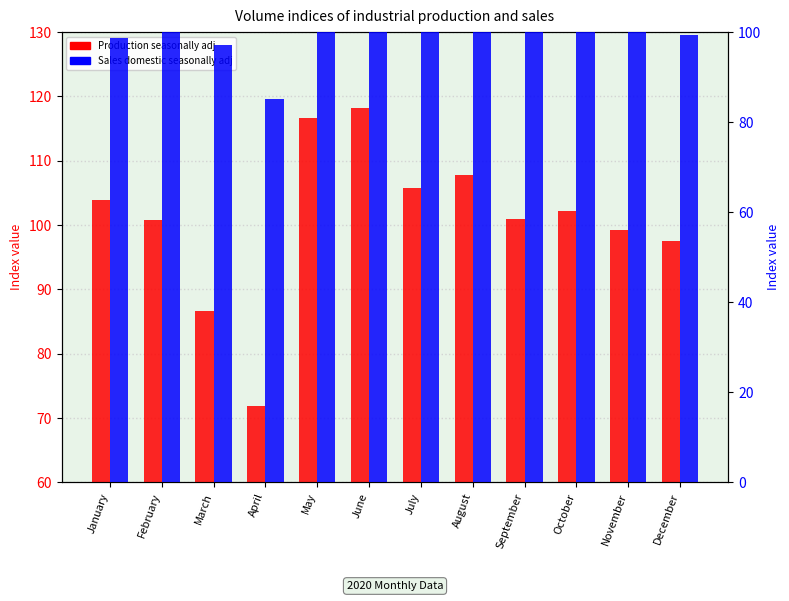

At which label does Production seasonally adj reach its minimum?

April